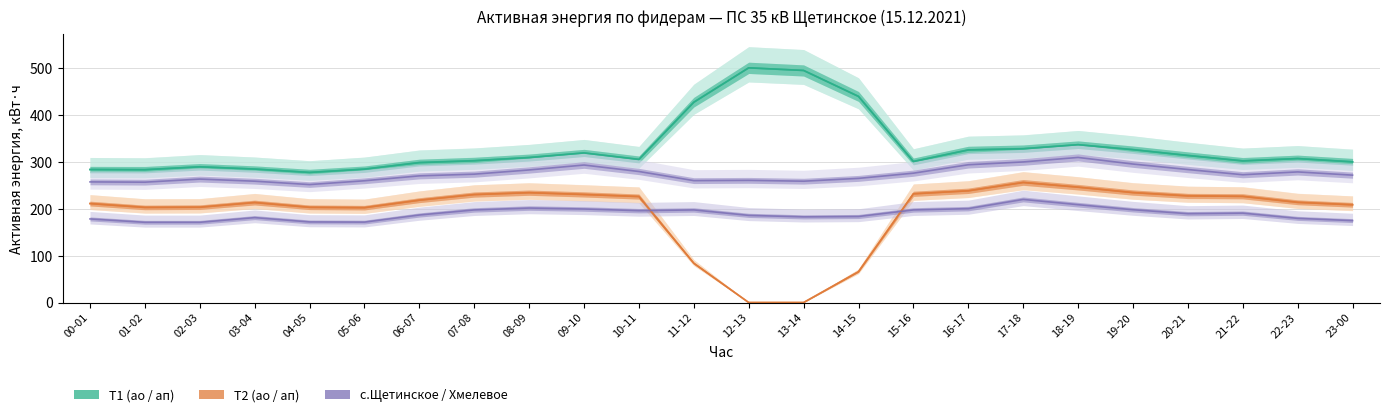

What value does the 10 Щетинское Т1 ао series have at 22-23?

307.2